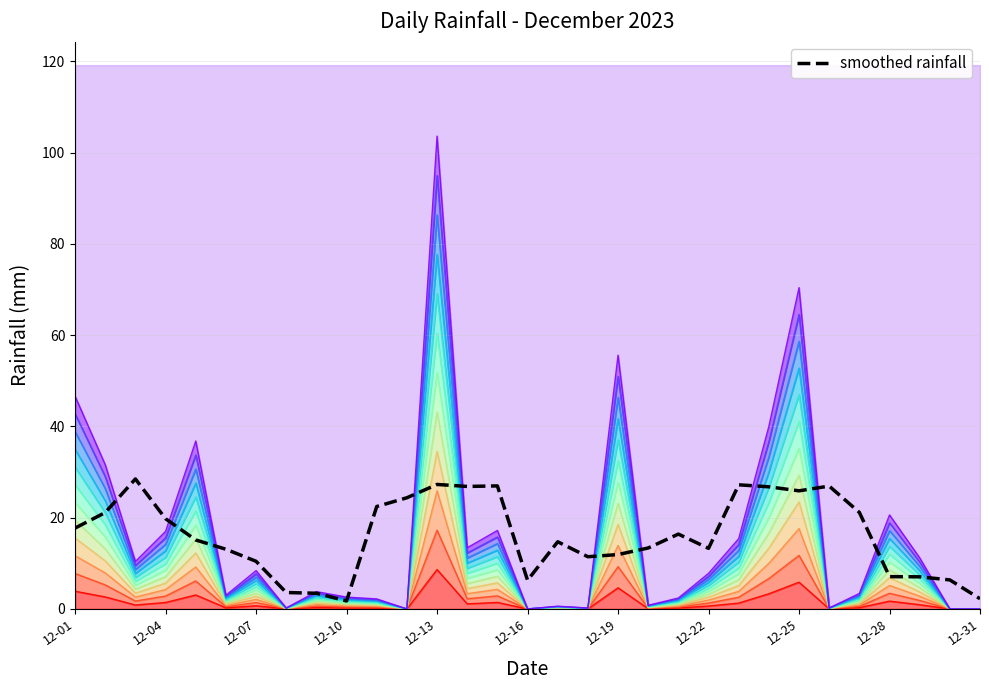

True or false: the data has more than 0 interior local peaks.

True